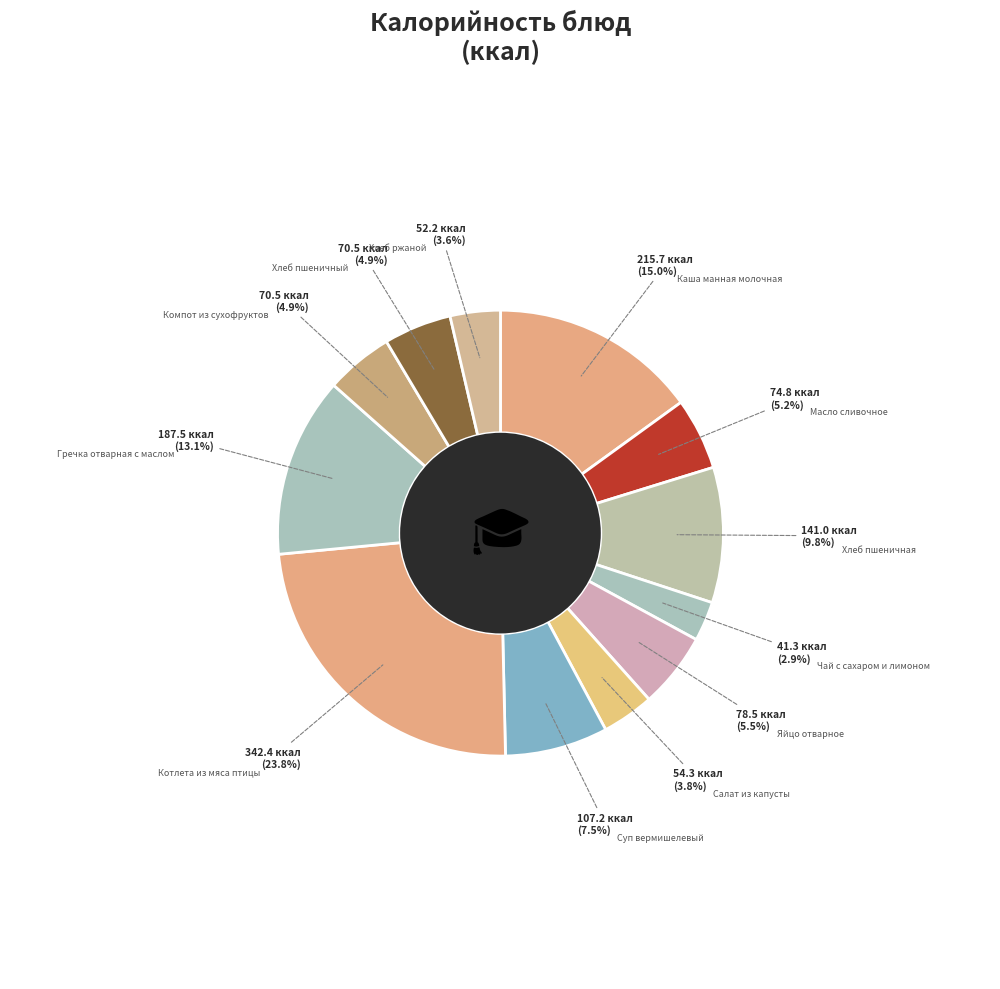

How many slices are in this pie chart?

12